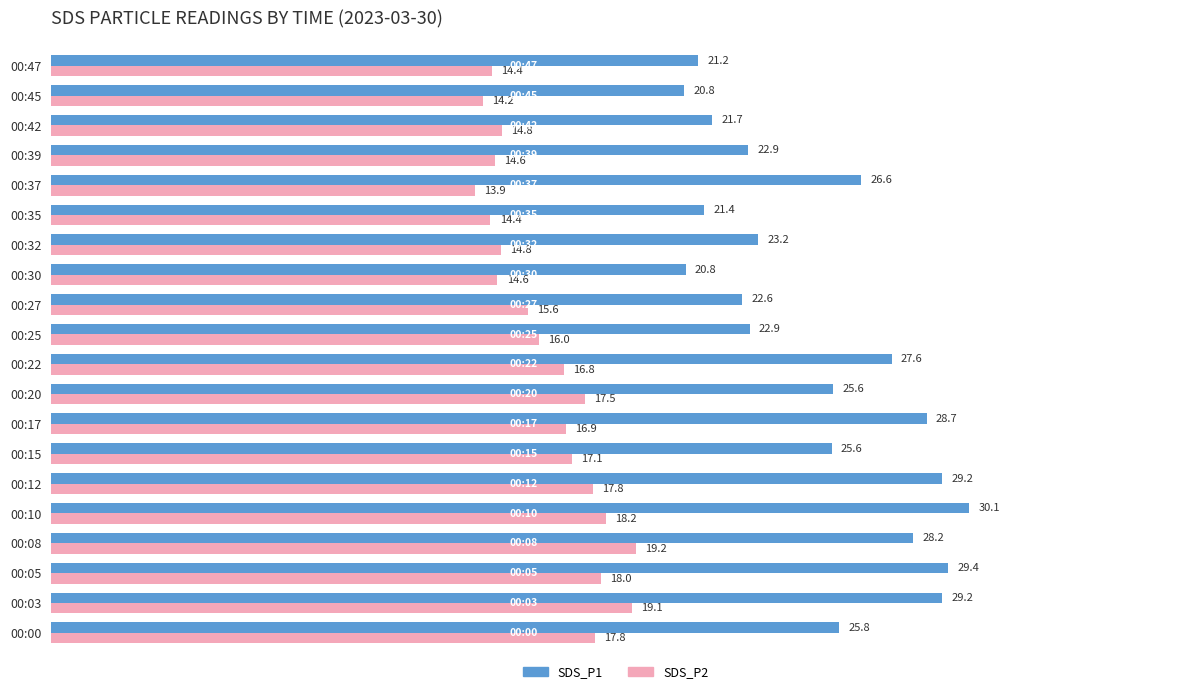

Is it true that SDS_P1 equals 29.4 at 00:05?

True